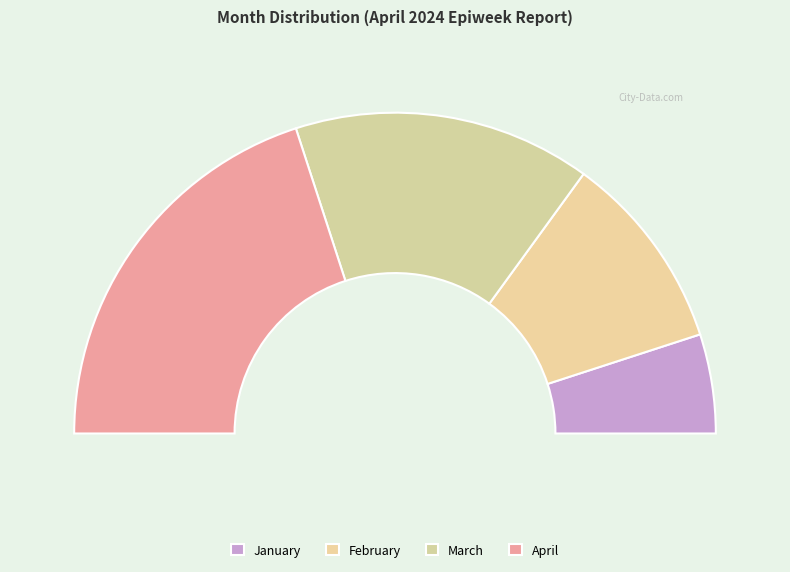

The November slice represents 14% of the pie. True or false?

True